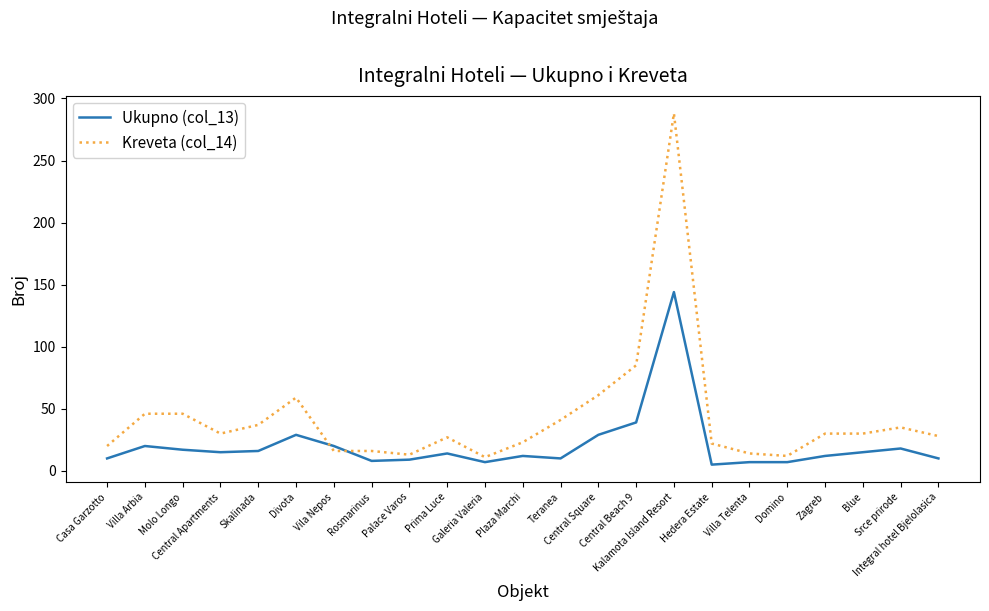

Between Kalamota Island Resort and Integral hotel Bjelolasica, which series saw the biggest shift?

Kreveta (col_14)